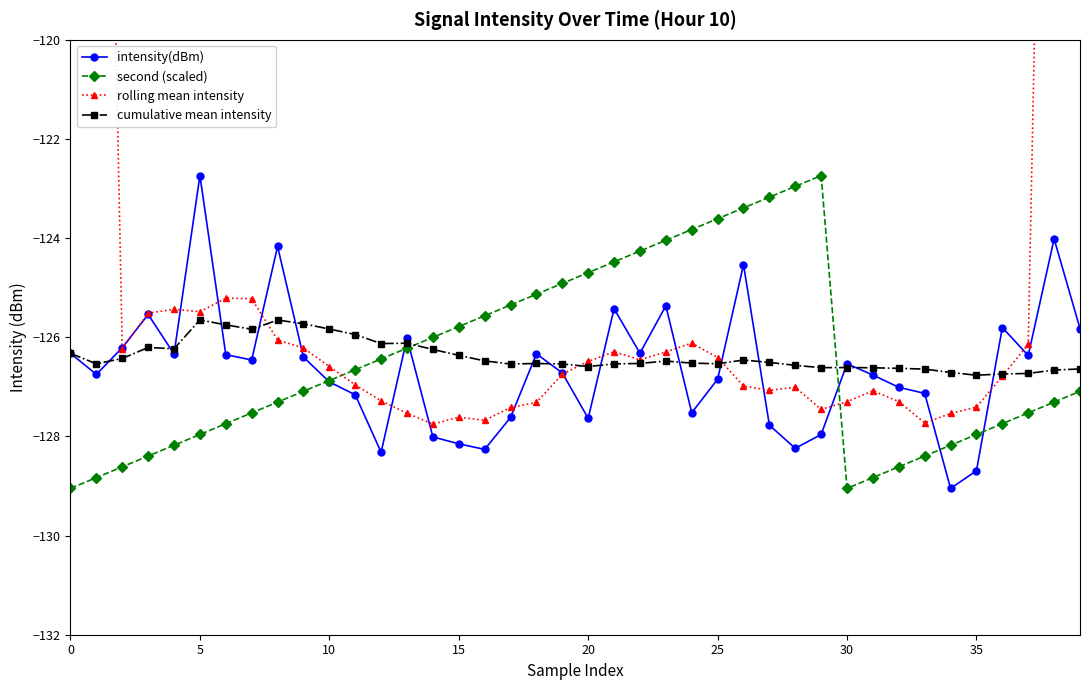

What is the label of the 40th point from the left?

39